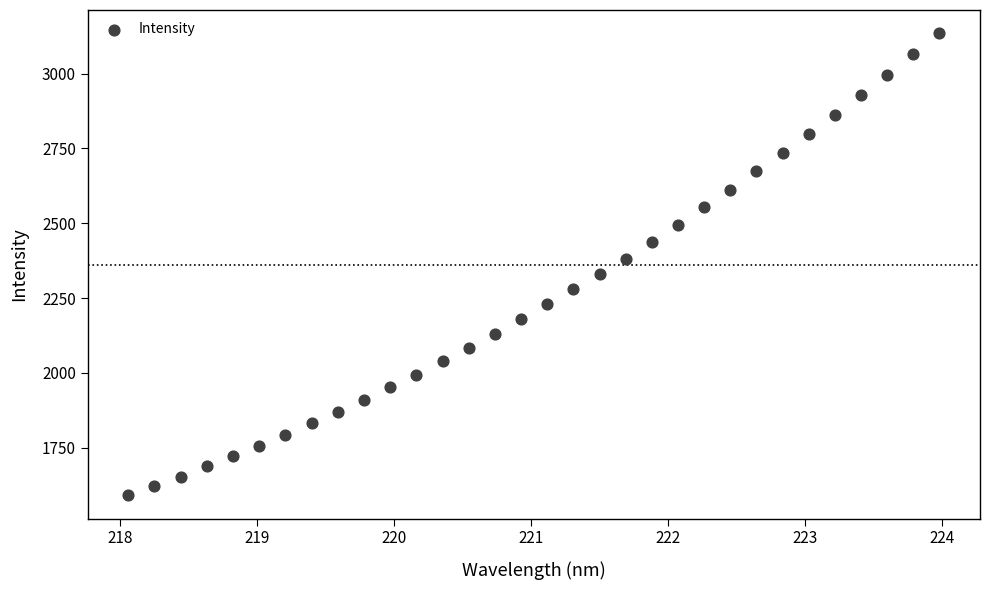

What is the range of Y values (max minus min)?

1544.6